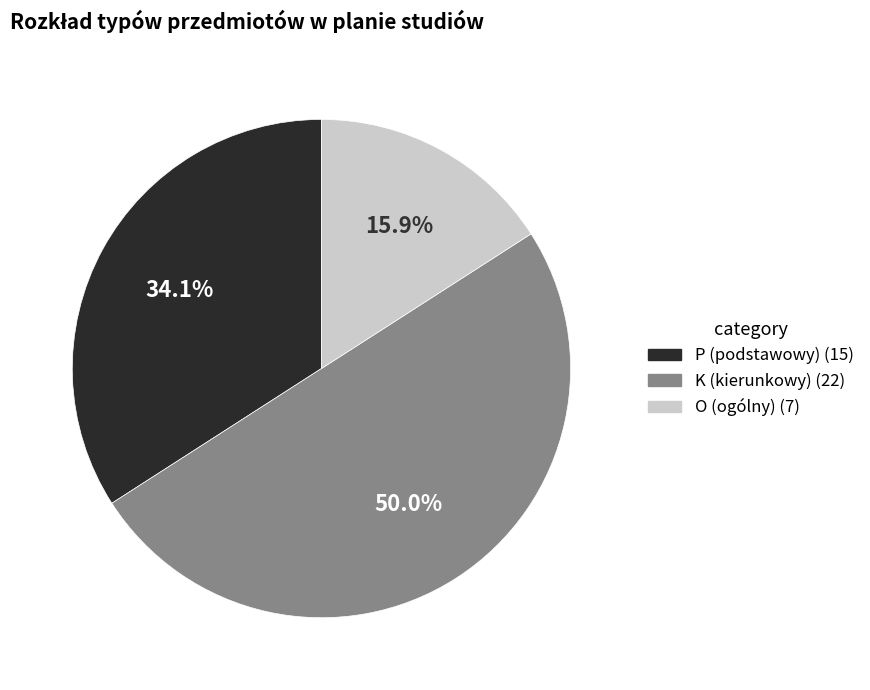

To the nearest percent, what is the combined percentage of P (podstawowy) and K (kierunkowy)?

84%